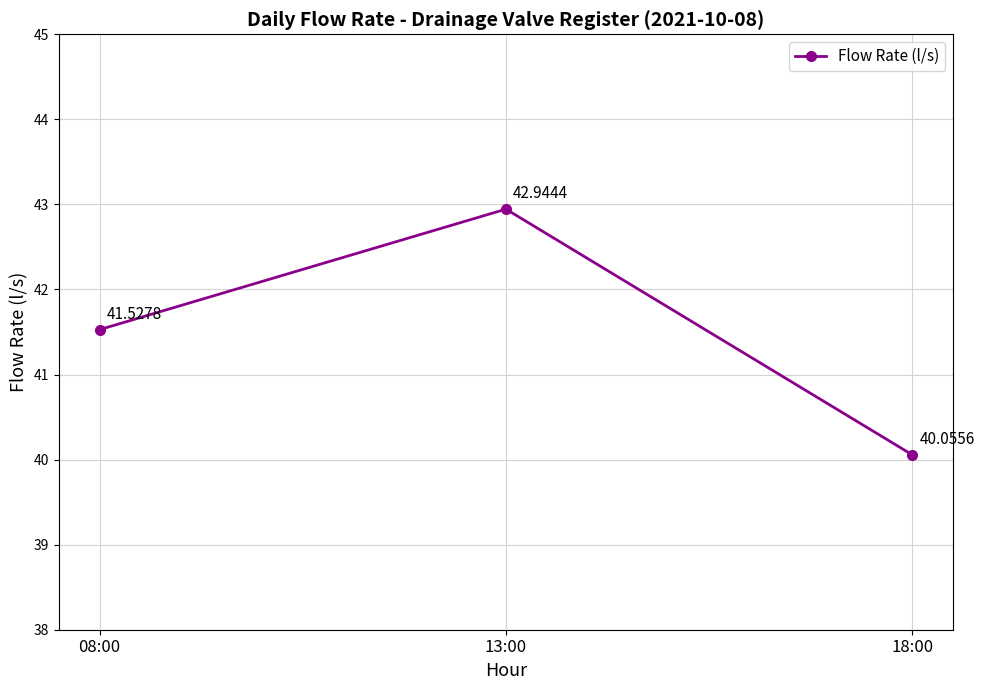

Is it true that the value at 18:00 is 65.1?

False